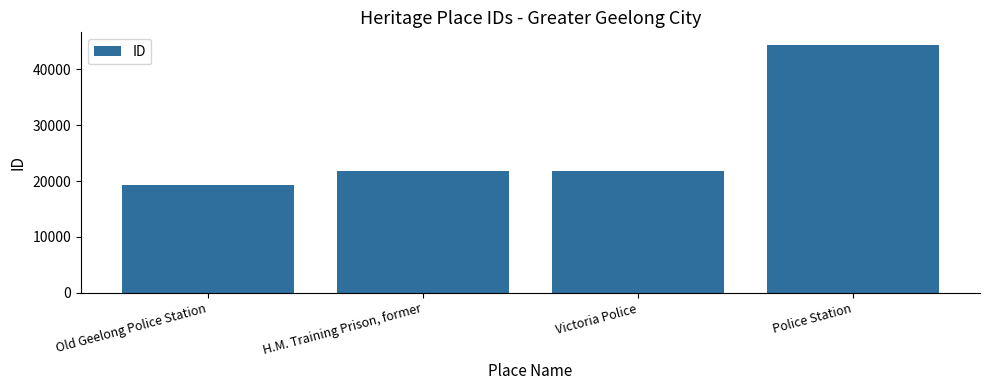

What is the average value?

26806